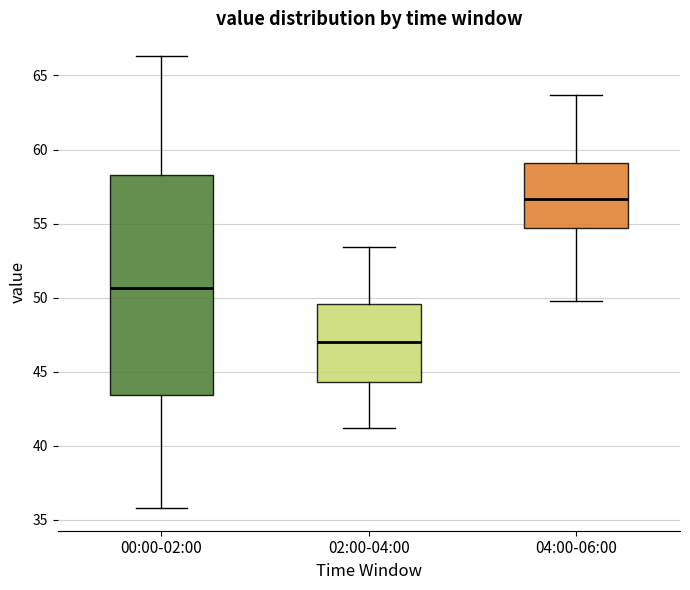

Where is the upper edge of the box for 00:00-02:00 on the y-axis? The values are not printed on the chart, so give them approximately, as read against the axis.

58.5